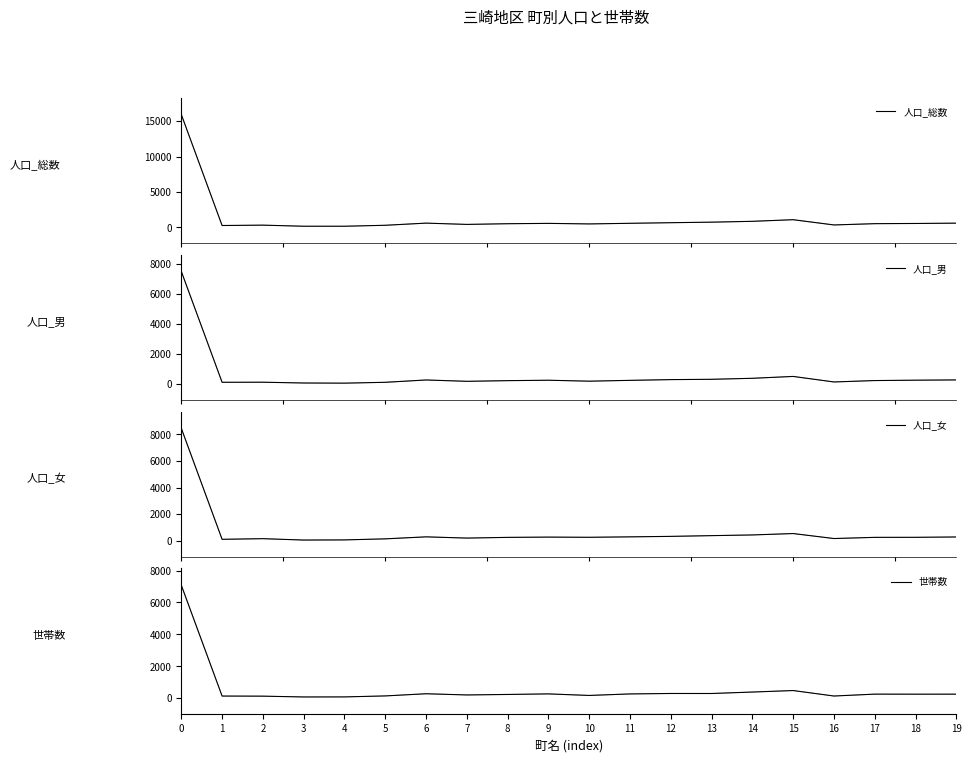

Does the chart have visible grid lines?

No